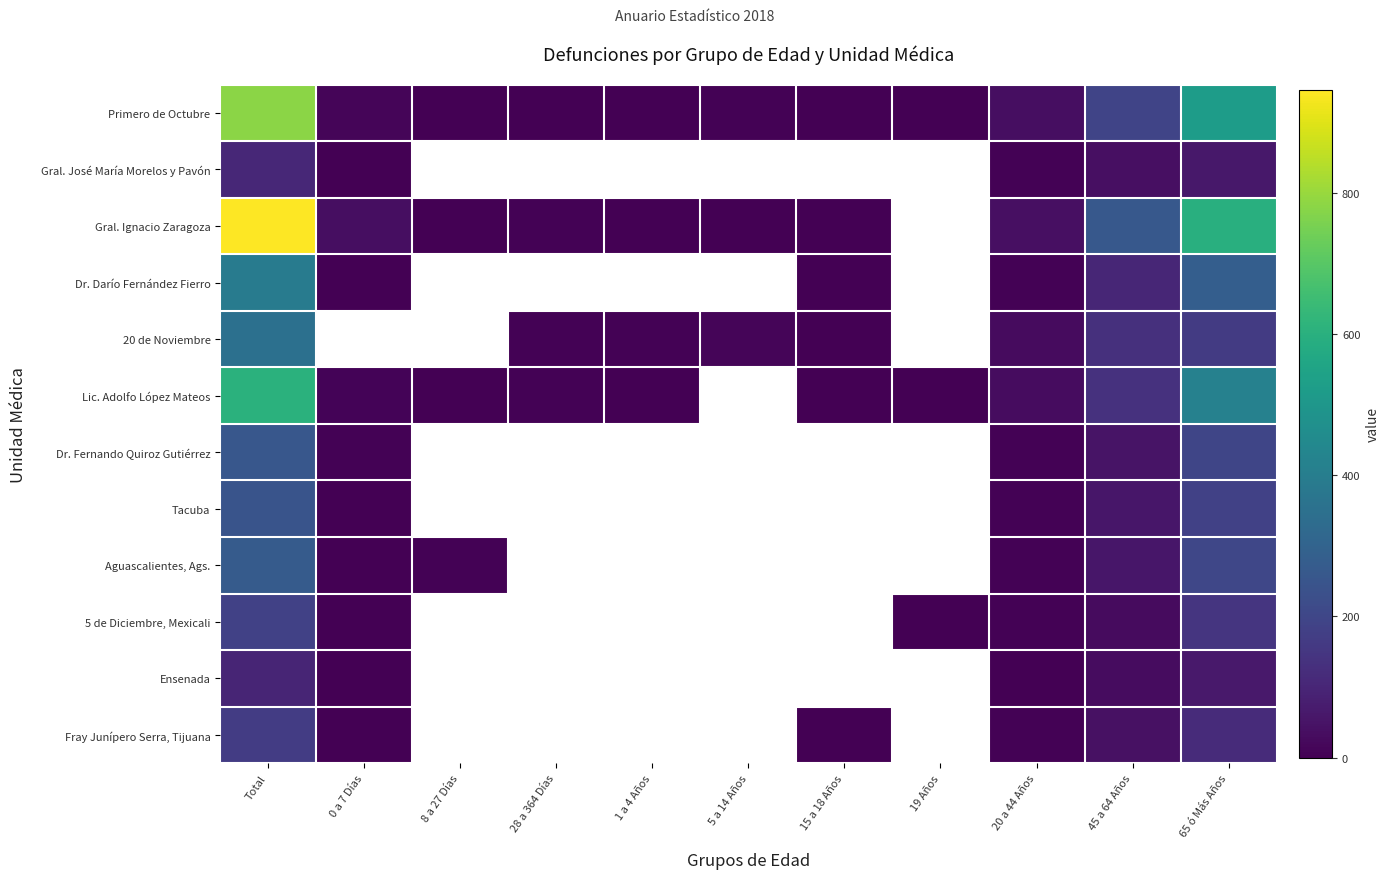

True or false: Tacuba has a value of 4.0 at 20 a 44 Años.

True